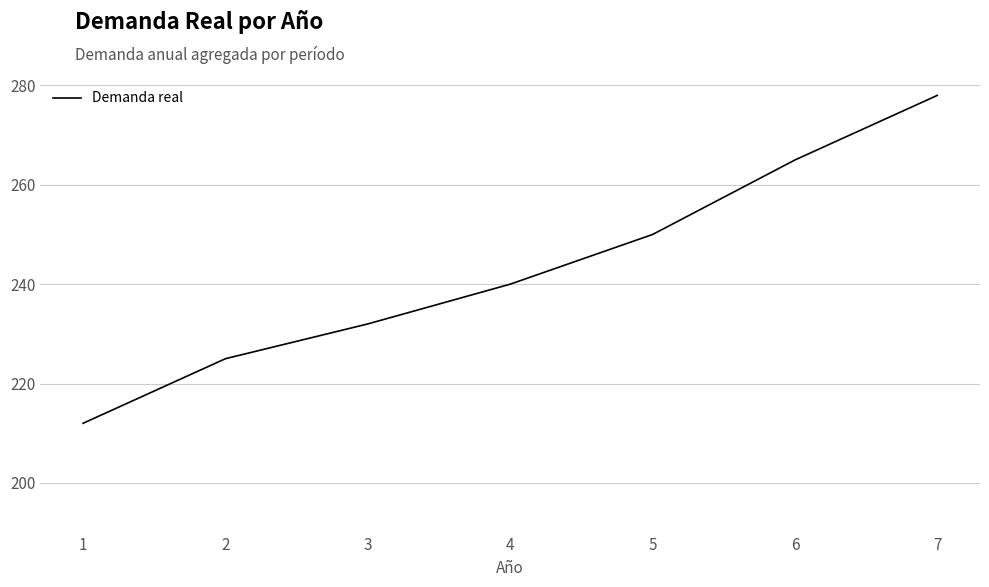

Reading left to right, list all the values displayed in this chart.

1=212	2=225	3=232	4=240	5=250	6=265	7=278